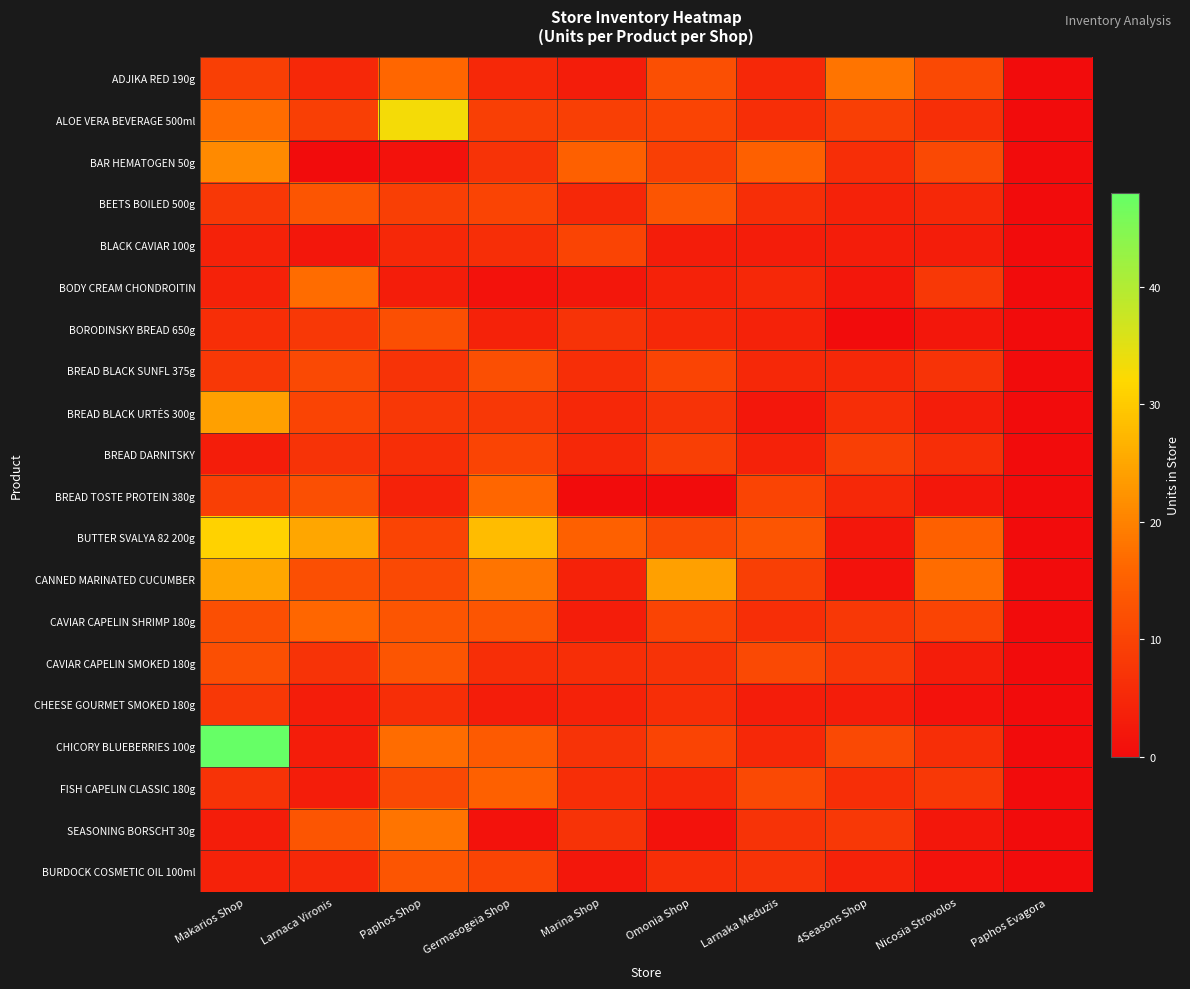

How many data points does each series have?

10